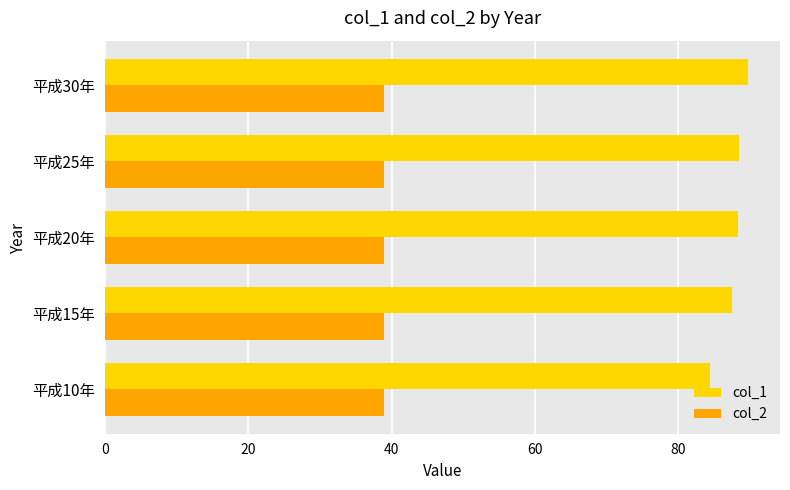

Which series has the largest total across all categories?

col_1